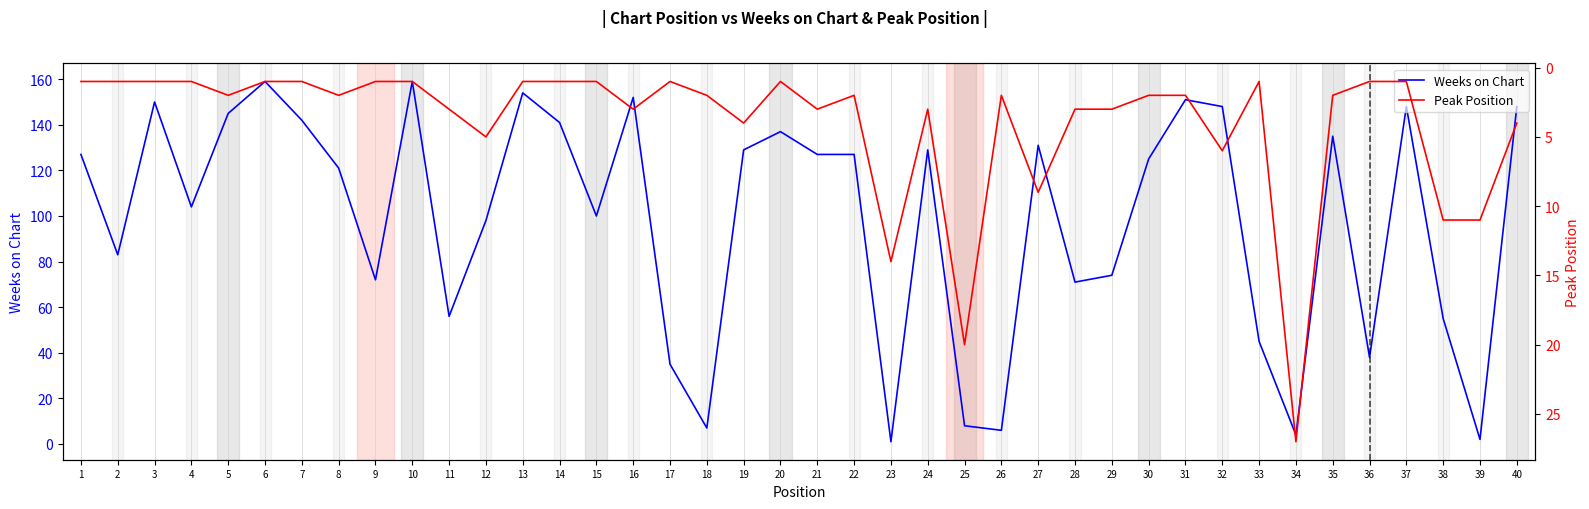

Reading left to right, list all the values displayed in this chart.

Weeks on Chart: 127	83	150	104	145	159	142	121	72	159	56	98	154	141	100	152	35	7	129	137	127	127	1	129	8	6	131	71	74	125	151	148	45	4	135	38	148	55	2	148
Peak Position: 1	1	1	1	2	1	1	2	1	1	3	5	1	1	1	3	1	2	4	1	3	2	14	3	20	2	9	3	3	2	2	6	1	27	2	1	1	11	11	4